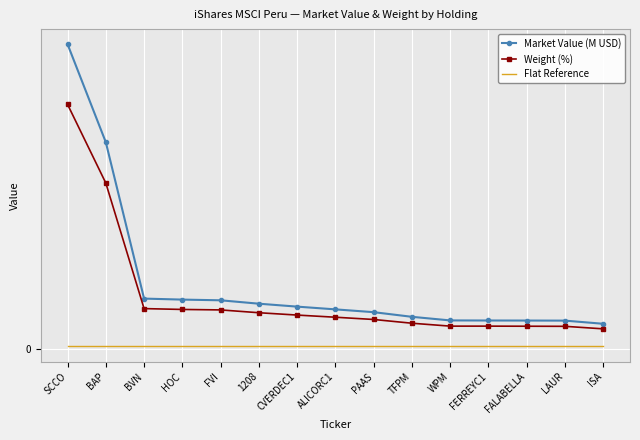

True or false: Weight (%) has more than 0 interior local peaks.

False